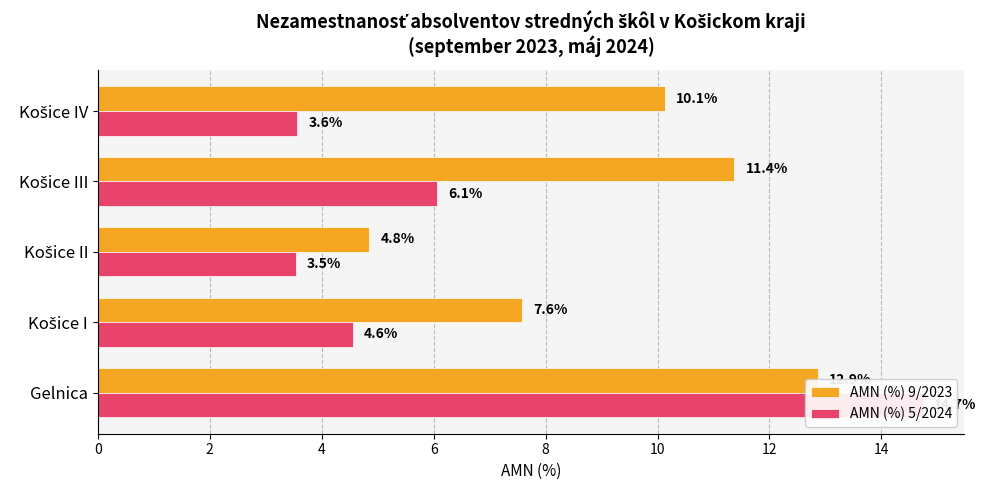

What are all the series names shown in the legend?

AMN (%) 9/2023, AMN (%) 5/2024